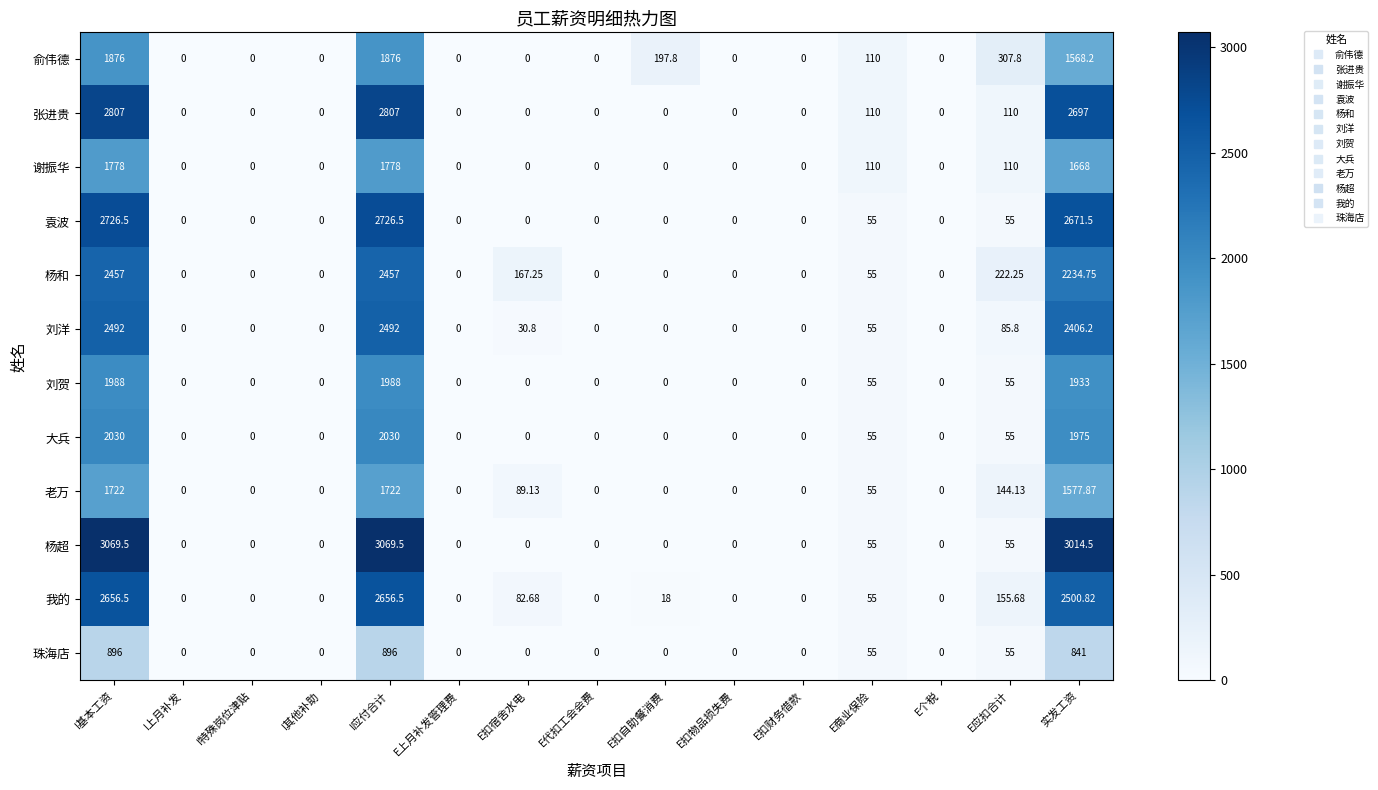

At which label is 杨和 closest to 1228?

E应扣合计